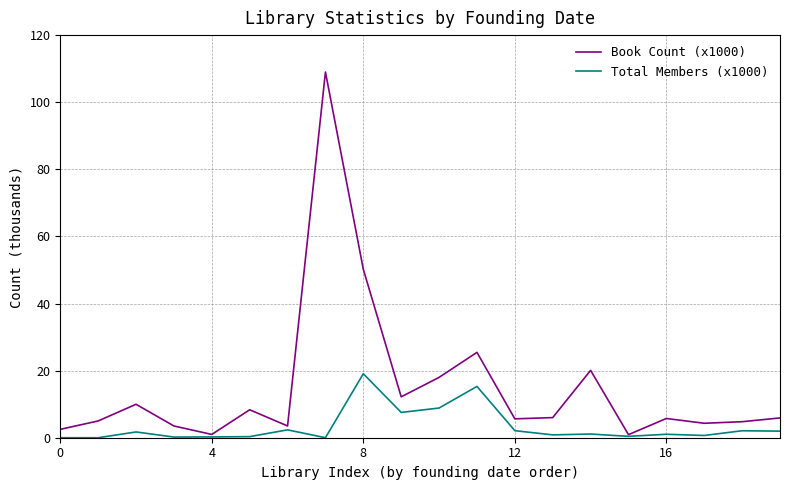

At how many categories does at least one series exceed 28?

2